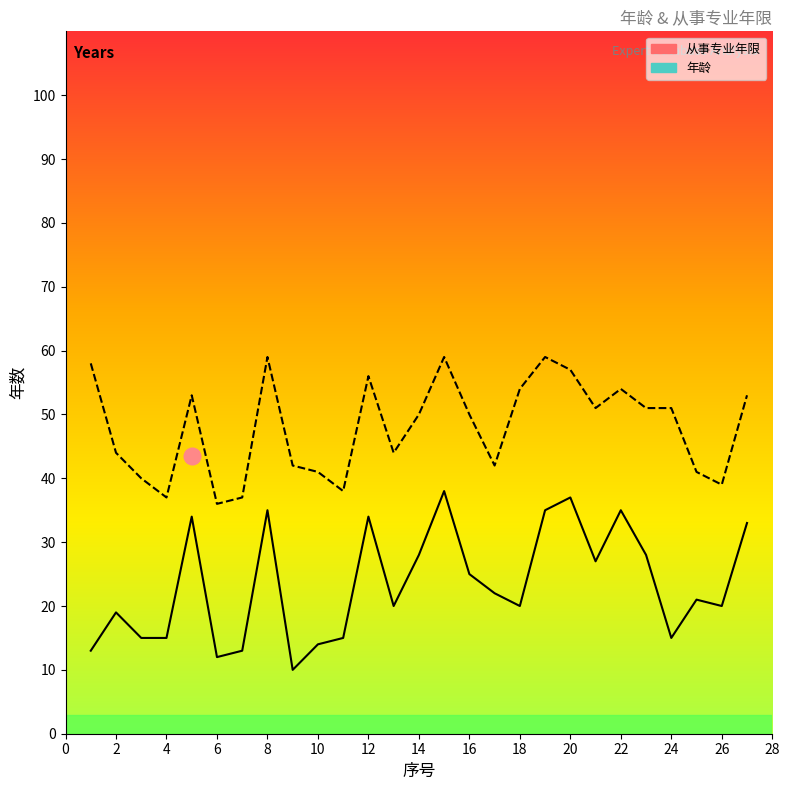

List the series in order of their overall mean, highest first.

年龄, 从事专业年限